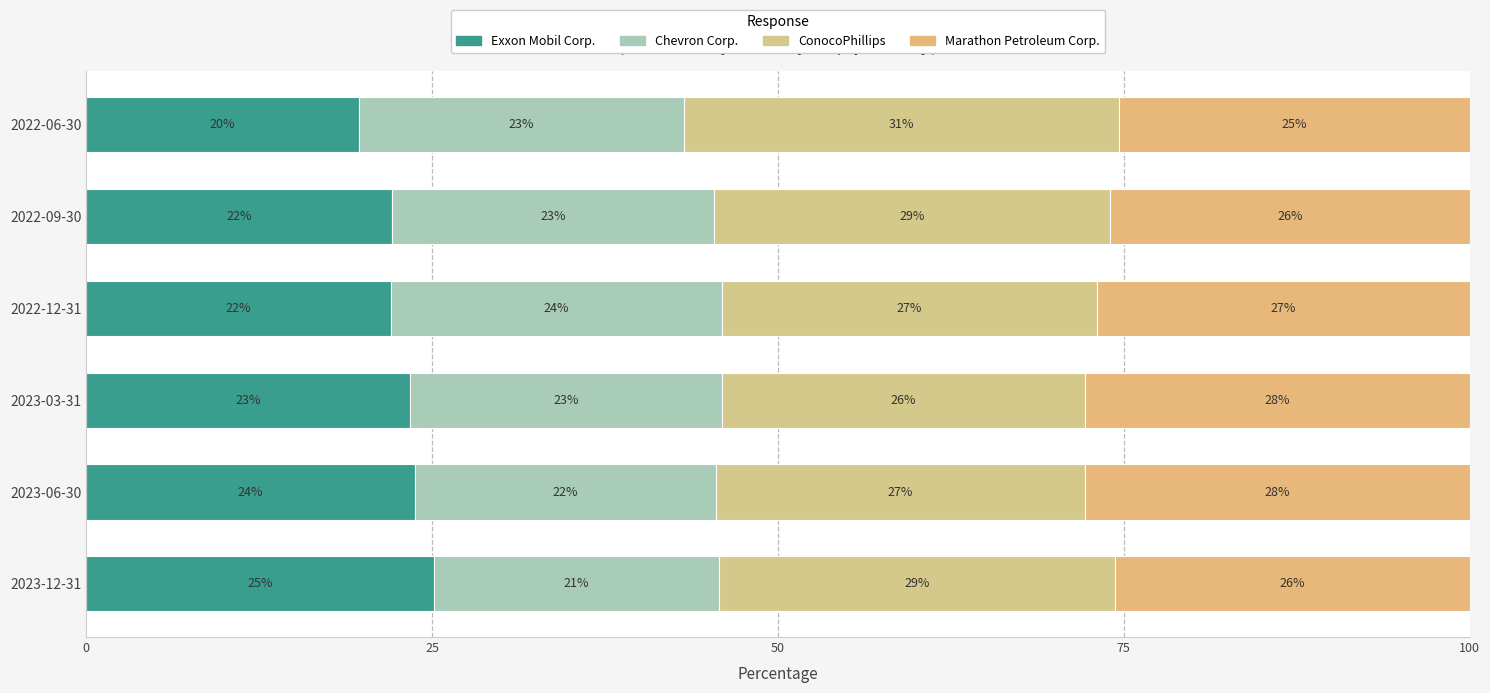

What is the value of the Marathon Petroleum Corp. bar at the 1st from the left?

25.6